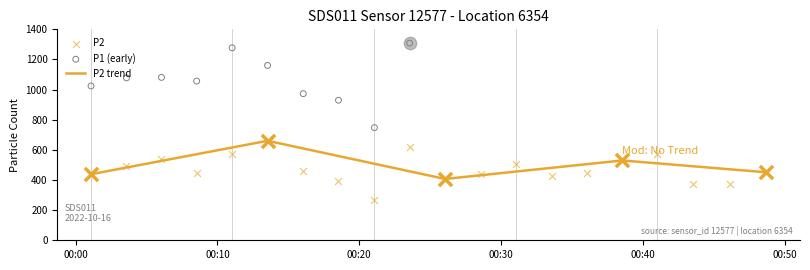

What is the lowest value of the P2 trend series?

407.0